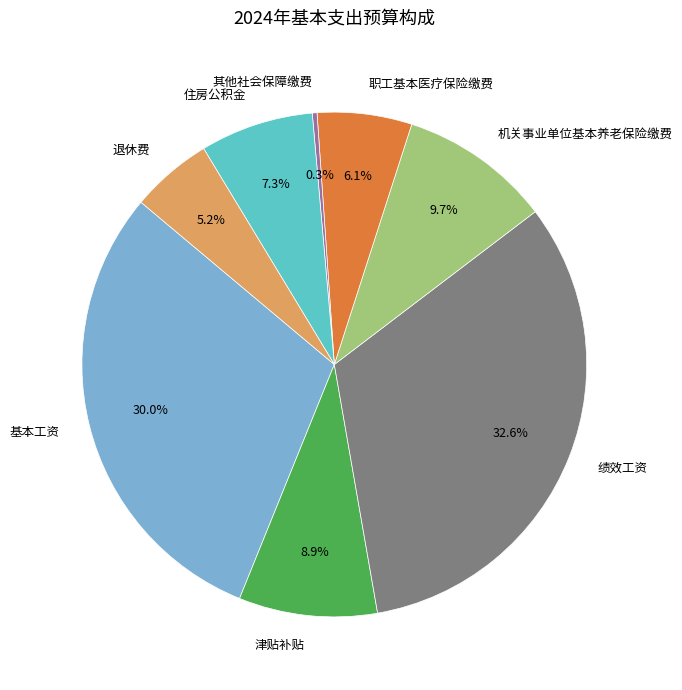

To the nearest percent, what is the difference between the 绩效工资 and 住房公积金 slice percentages?

25%